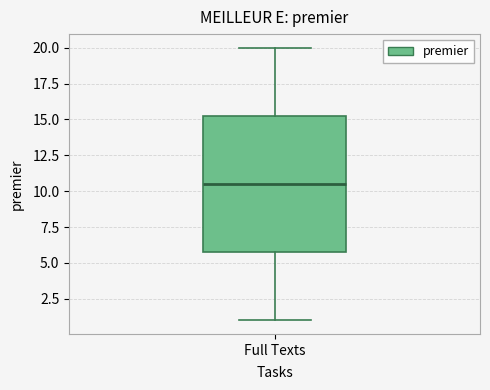

Transcribe this box plot: give where the median line is, the range the box spans, and where the two whiskers end, as read against the y-axis. The values are not printed on the chart, so give them approximately, as read against the axis.

median 10.5, box 6.0 to 15.5, whiskers 1.0 to 20.0